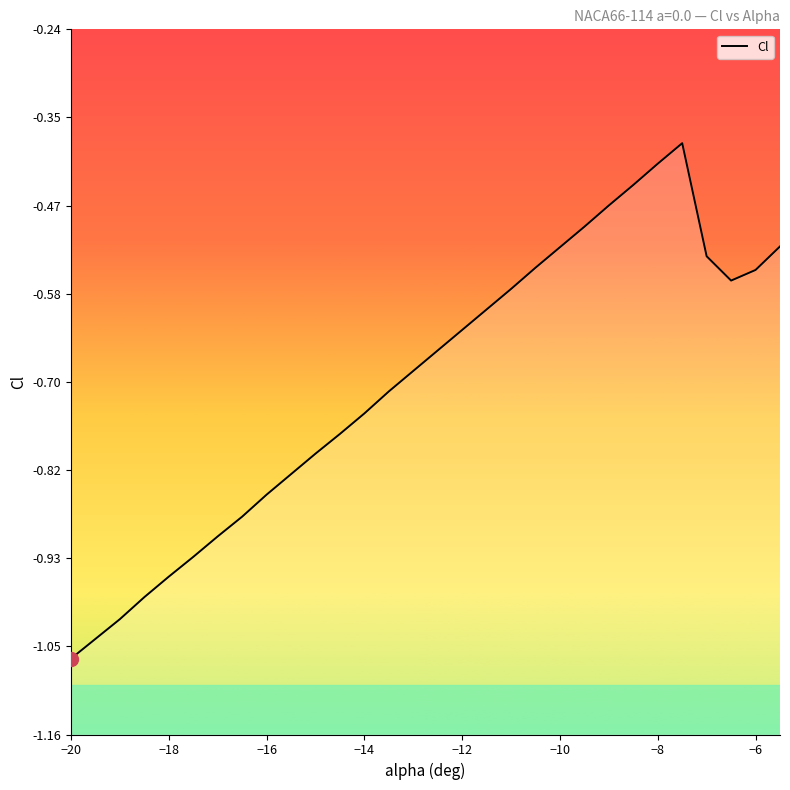

Which category has the lowest value across all series?

−20